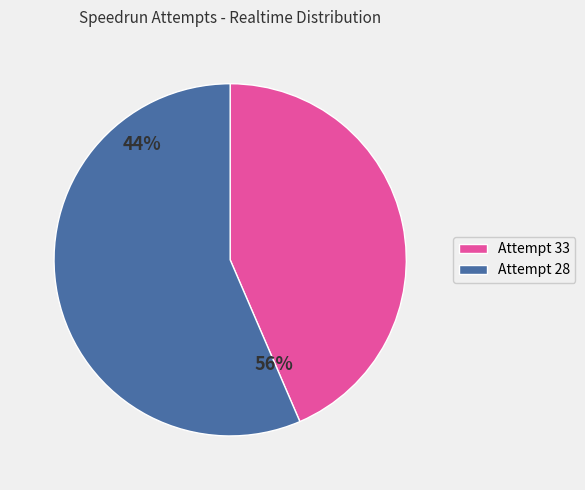

Which category accounts for the majority?

Attempt 28